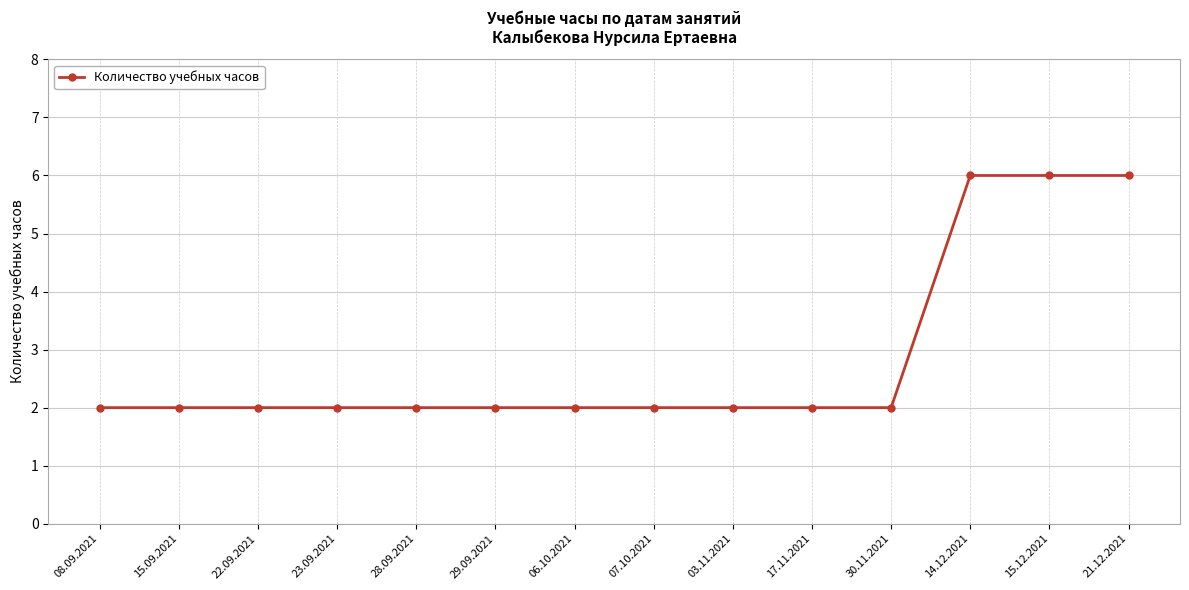

What is the minimum value shown in the chart?

2